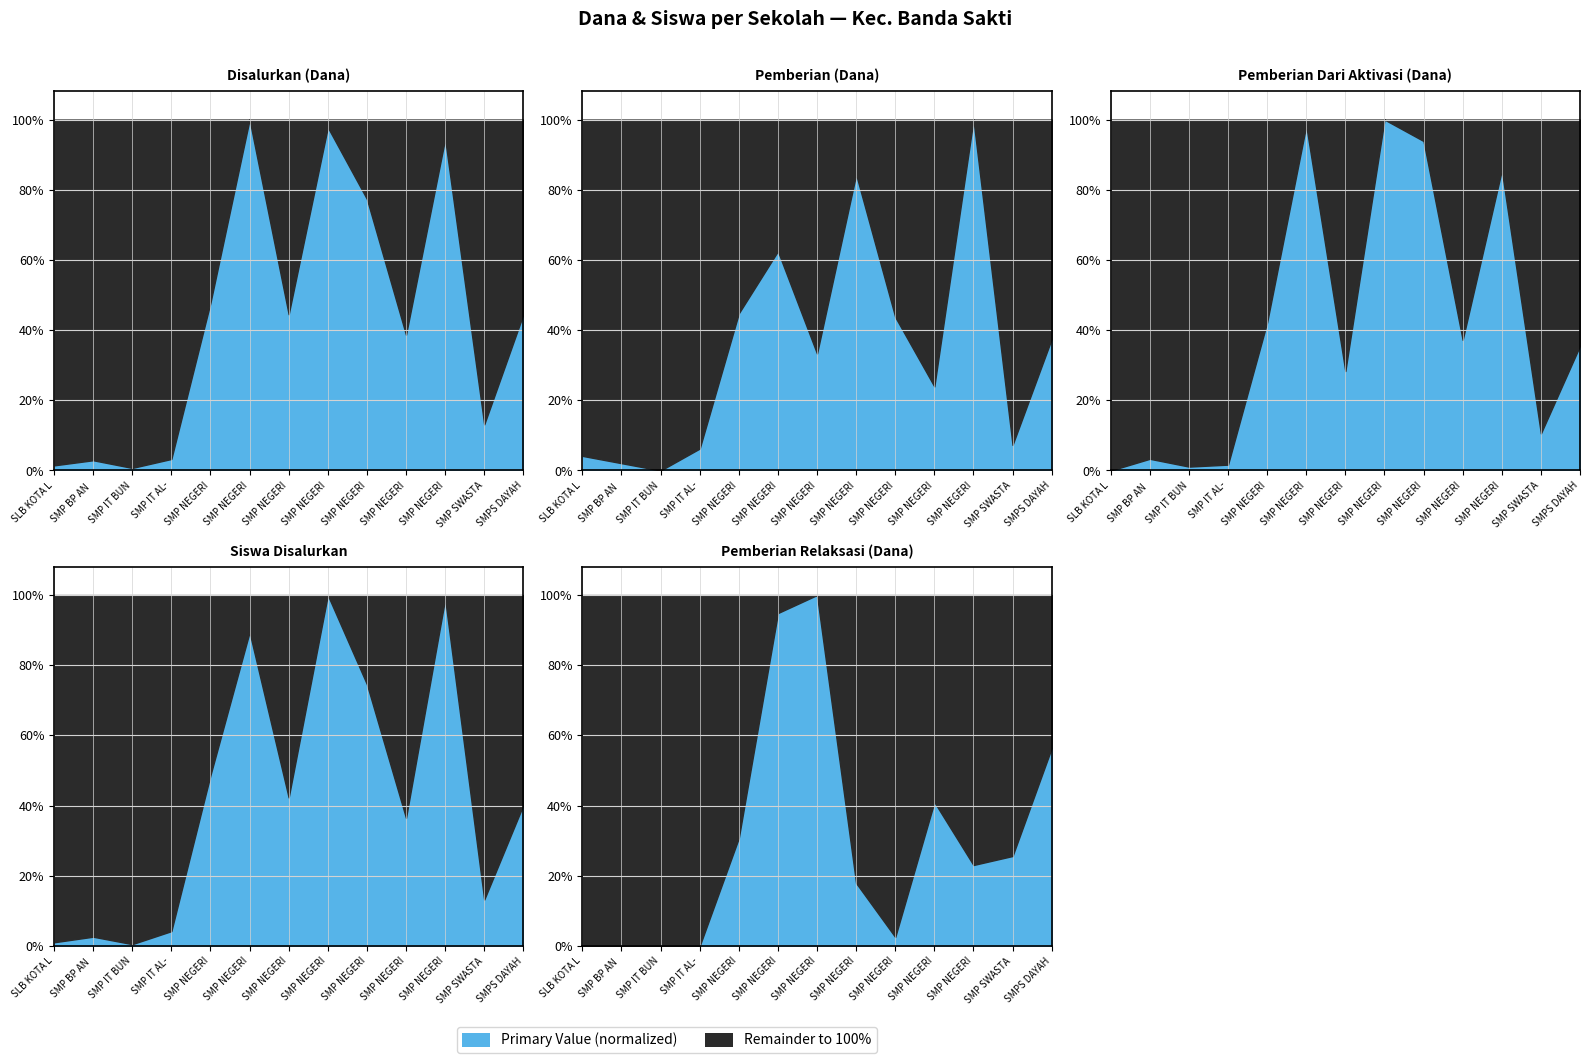

Reading left to right, what are all the values shown in this chart?

Disalurkan (Dana): 1.5	2.9	0.7	3.3	47.8	100.0	44.5	97.8	77.4	38.7	94.5	13.1	44.5
Pemberian (Dana): 4.2	2.1	0.0	6.2	44.8	62.5	33.3	84.4	43.8	24.0	100.0	7.3	37.5
Pemberian Dari Aktivasi (Dana): 0.0	3.3	1.1	1.7	42.2	98.3	28.3	100.0	93.9	37.2	85.6	10.6	35.6
Siswa Disalurkan: 1.1	2.6	0.5	4.2	48.7	89.4	42.3	100.0	74.6	36.5	98.9	13.2	40.2
Pemberian Relaksasi (Dana): 0.0	0.0	0.0	0.0	30.8	94.9	100.0	17.9	2.6	41.0	23.1	25.6	56.4